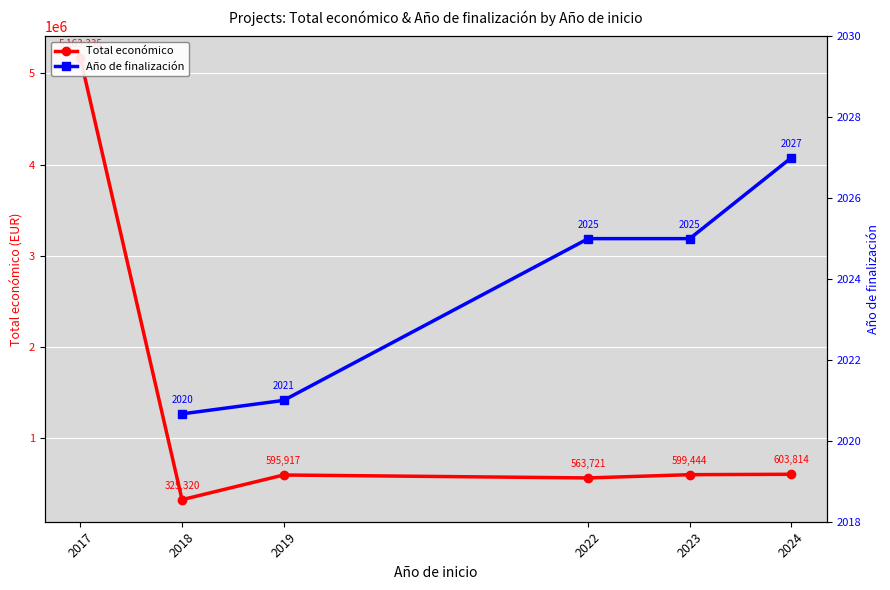

What is the difference between the second highest and minimum values in the Total económico series?

278494.1